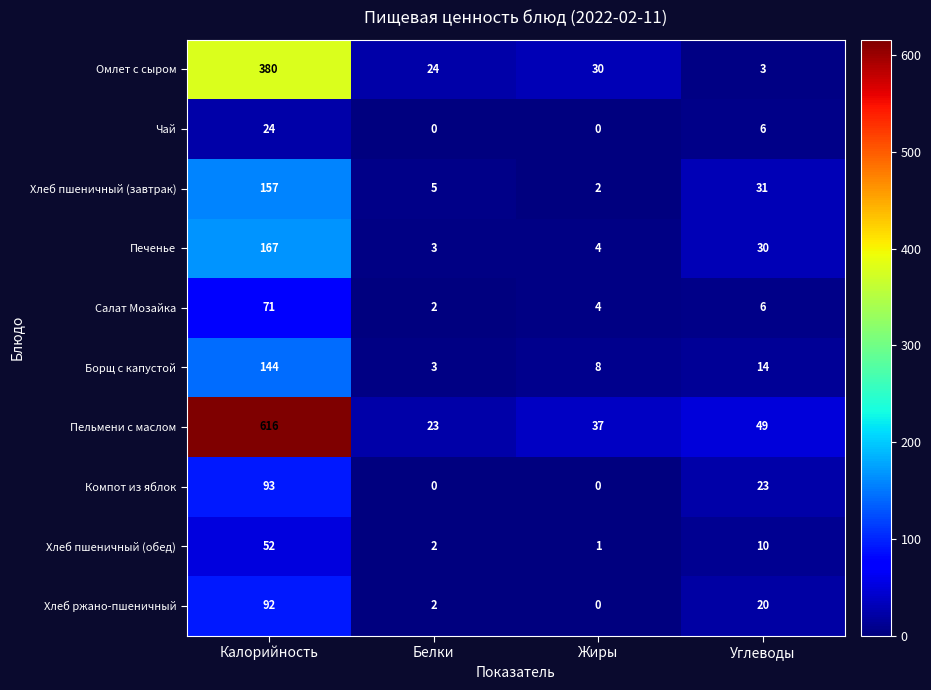

Where is Печенье nearest to the value 85?

Углеводы